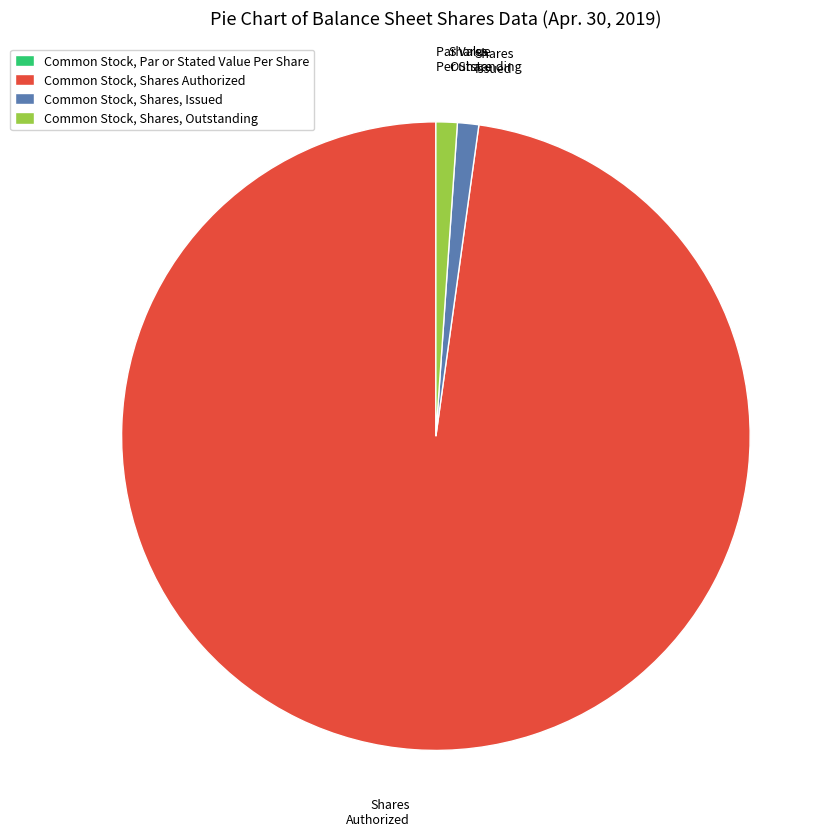

Is there any slice that represents more than half of the pie?

Yes